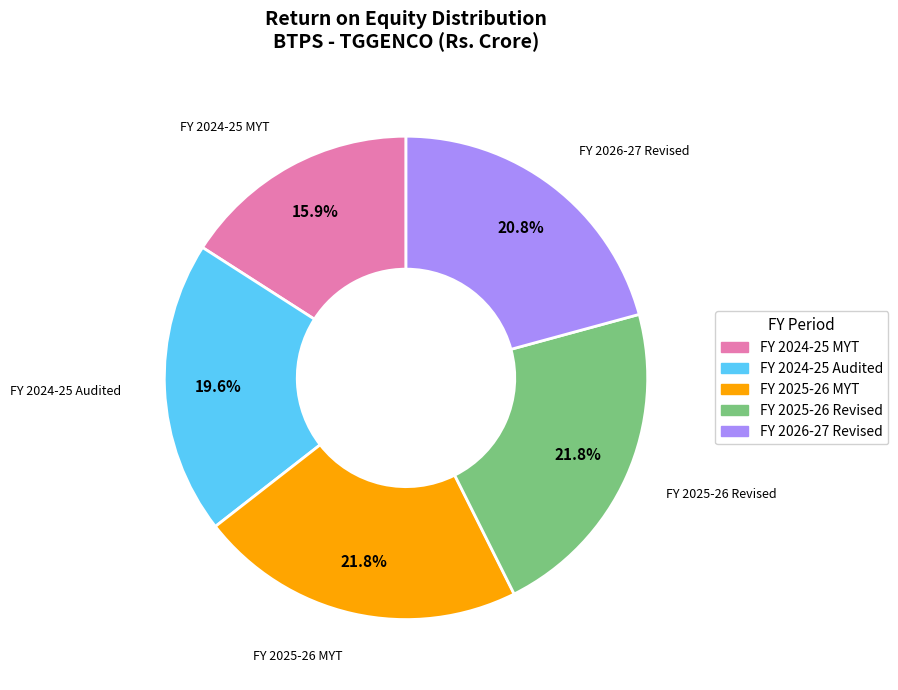

What percentage is the FY 2025-26 MYT slice, to the nearest percent?

22%